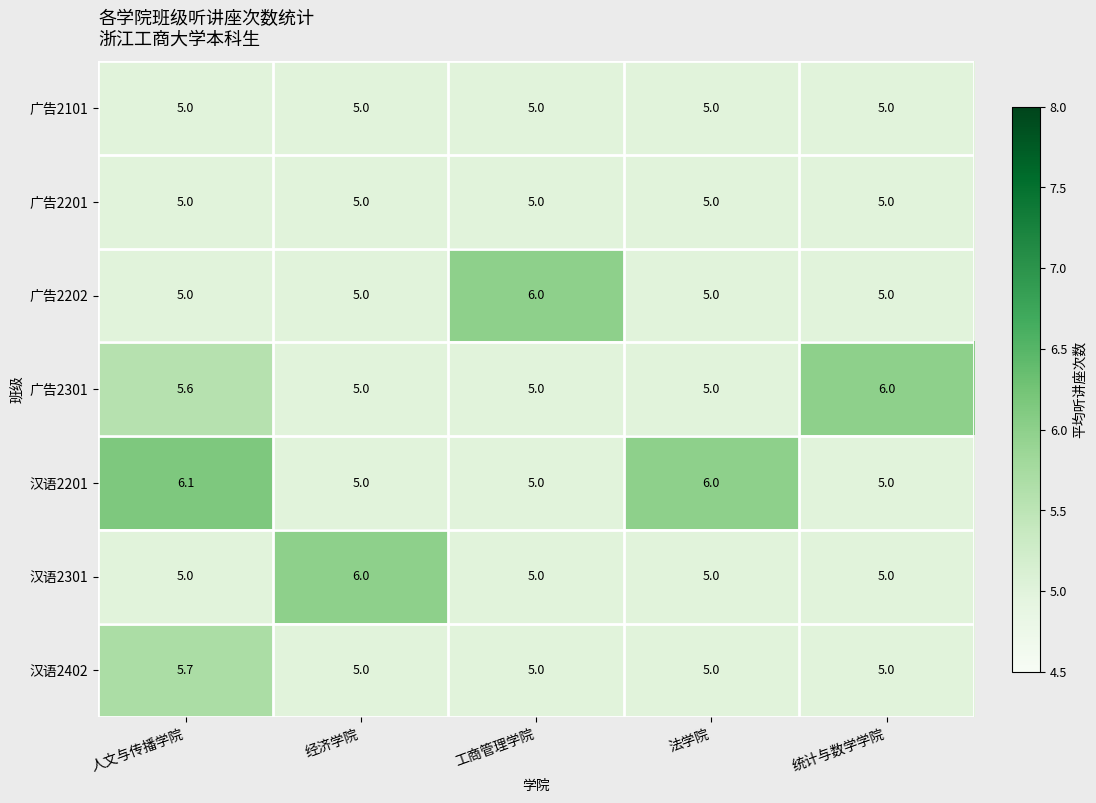

The 广告2101 series shows 5.0 at 经济学院. True or false?

True